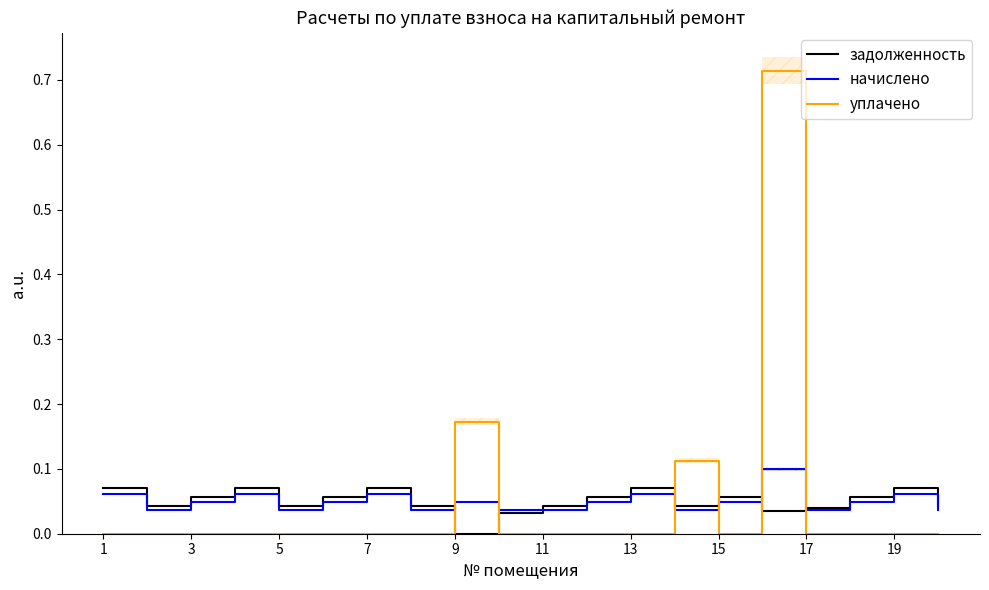

Reading left to right, what are all the values shown in this chart?

задолженность: 0.1	0.0	0.1	0.1	0.0	0.1	0.1	0.0	0.0	0.0	0.0	0.1	0.1	0.0	0.1	0.0	0.0	0.1	0.1	0.0
начислено: 0.1	0.0	0.0	0.1	0.0	0.0	0.1	0.0	0.0	0.0	0.0	0.0	0.1	0.0	0.0	0.1	0.0	0.0	0.1	0.0
уплачено: 0.0	0.0	0.0	0.0	0.0	0.0	0.0	0.0	0.2	0.0	0.0	0.0	0.0	0.1	0.0	0.7	0.0	0.0	0.0	0.0